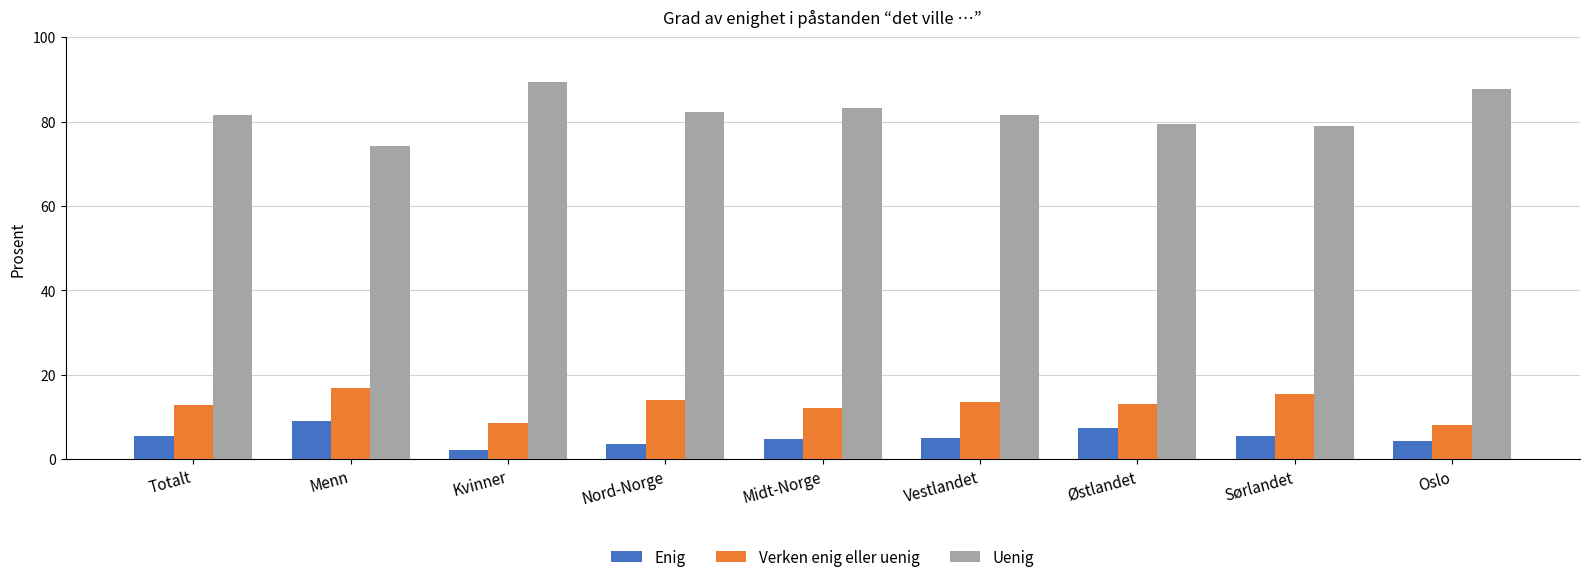

What is the spread (max minus min) of values at Kvinner?

87.2